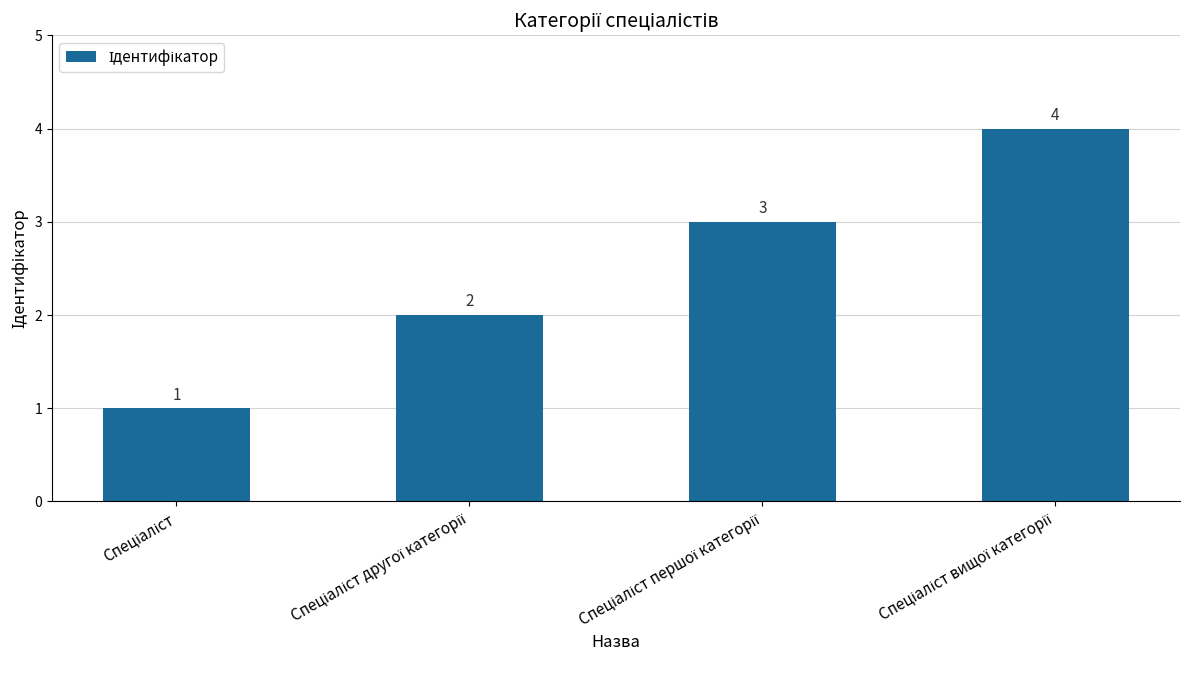

What is the difference between the second highest and second lowest values?

1